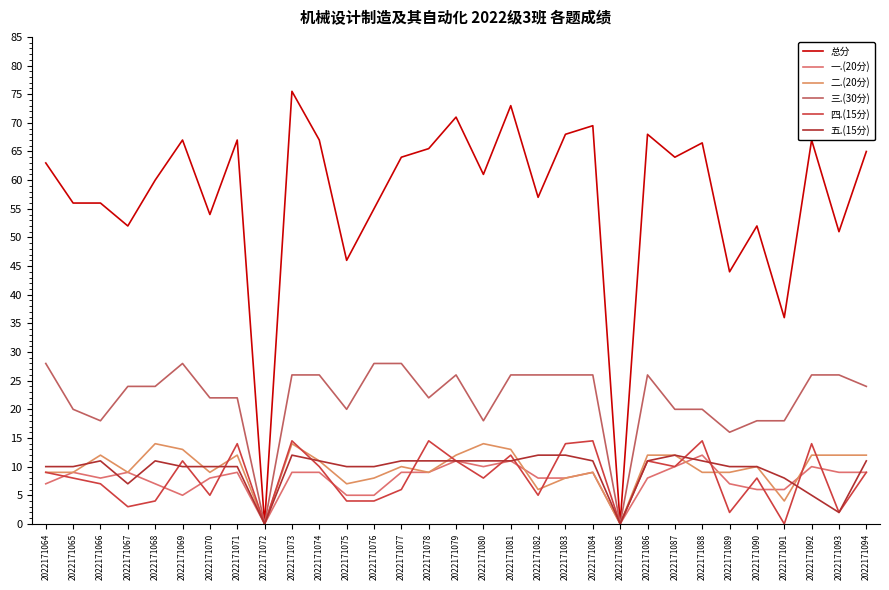

Which series has the largest total across all categories?

总分